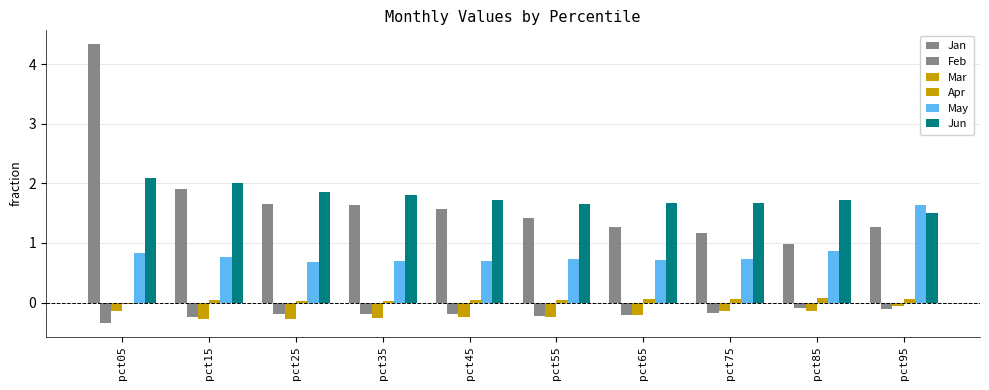

What is the sum of the Jun values at pct75 and pct55?

3.3